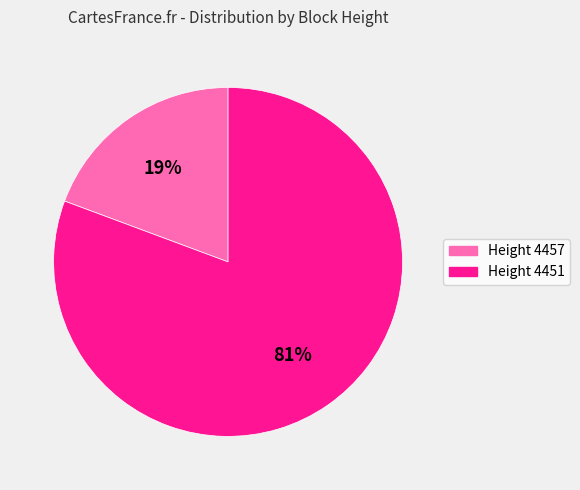

To the nearest percent, what is the average slice percentage?

50%